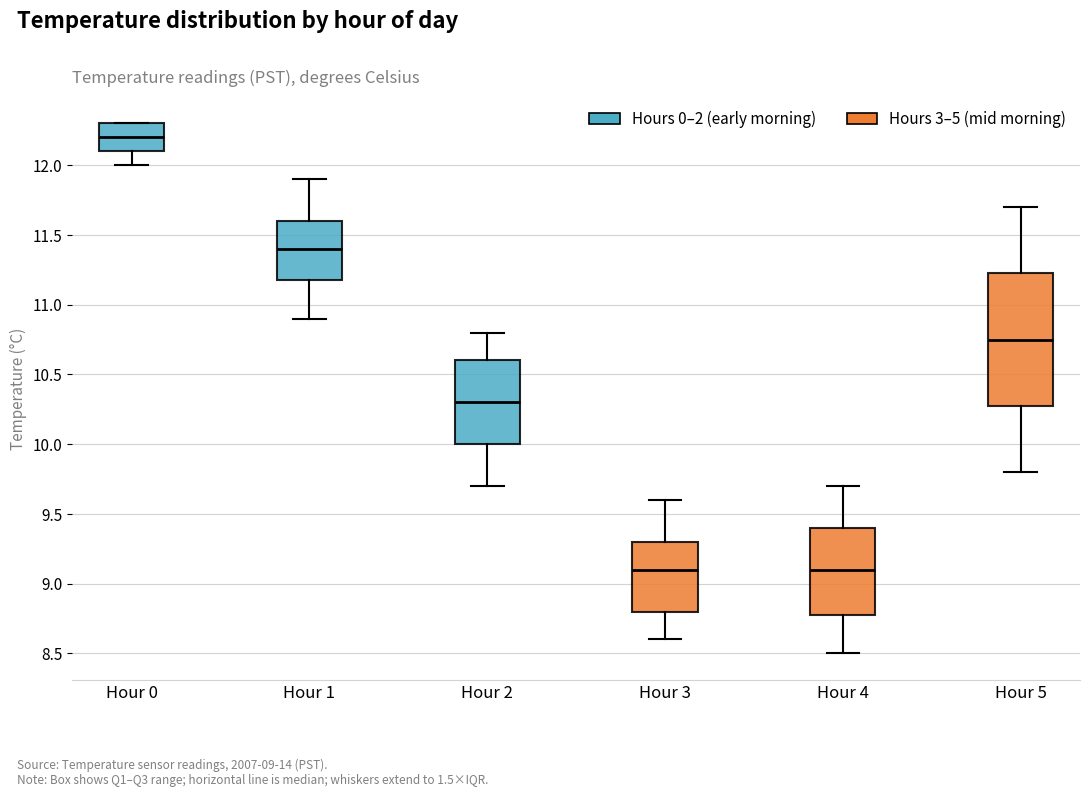

Reading left to right, transcribe this box plot: for each box, give where its median line is, the range the box spans, and where its two whiskers end, as read against the y-axis. The values are not printed on the chart, so give them approximately, as read against the axis.

Hour 0: median 12.20, box 12.10 to 12.30, whiskers 12.00 to 12.30
Hour 1: median 11.40, box 11.20 to 11.60, whiskers 10.90 to 11.90
Hour 2: median 10.30, box 10.00 to 10.60, whiskers 9.70 to 10.80
Hour 3: median 9.10, box 8.80 to 9.30, whiskers 8.60 to 9.60
Hour 4: median 9.10, box 8.80 to 9.40, whiskers 8.50 to 9.70
Hour 5: median 10.75, box 10.30 to 11.25, whiskers 9.80 to 11.70